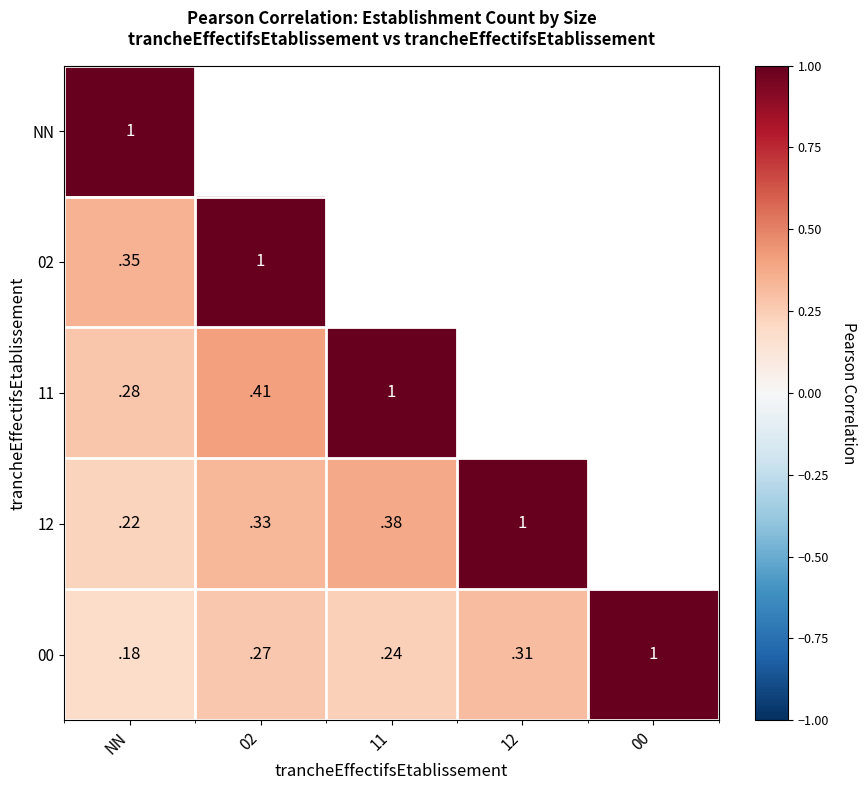

Which category has the lowest value in the 00 series?

NN